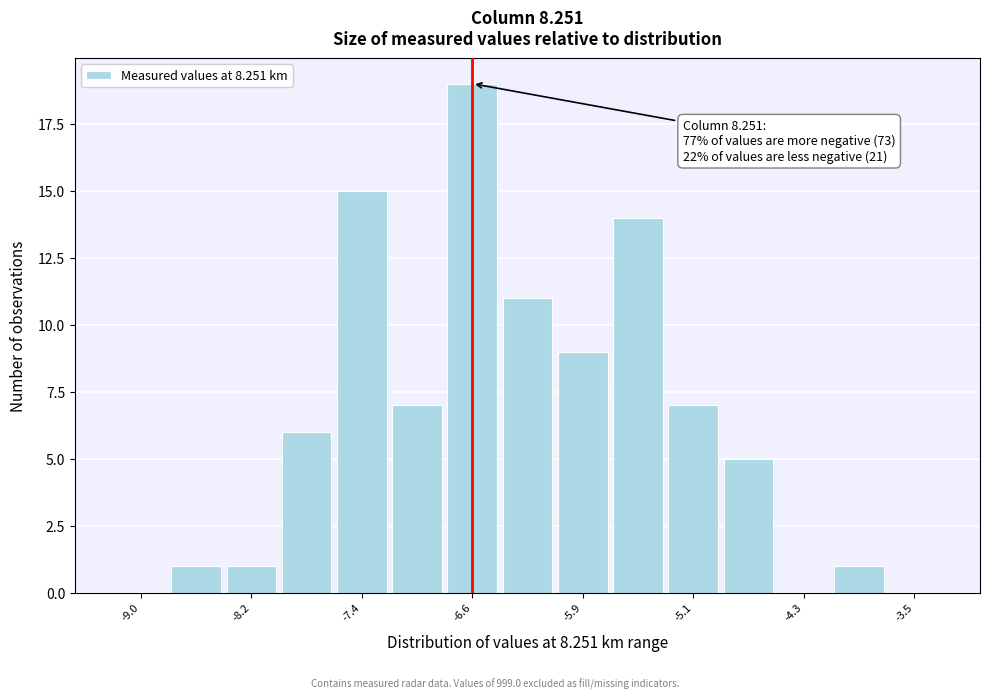

Around what value on the x-axis is the tallest bar? Give the approximate position of its centre, as read against the axis.

-6.6